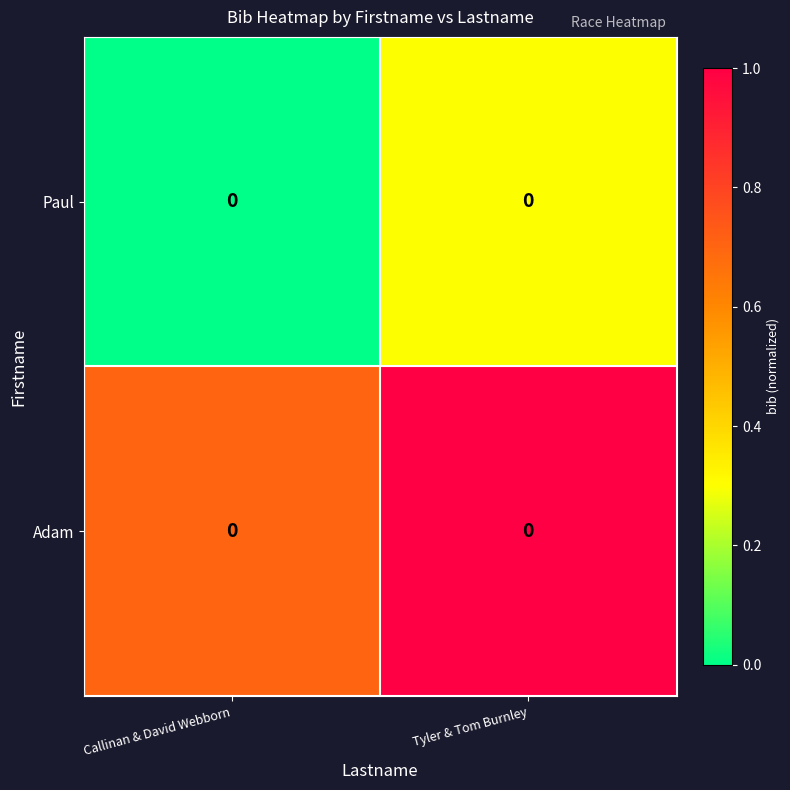

True or false: Paul has a value of 0.3 at Tyler & Tom Burnley.

True